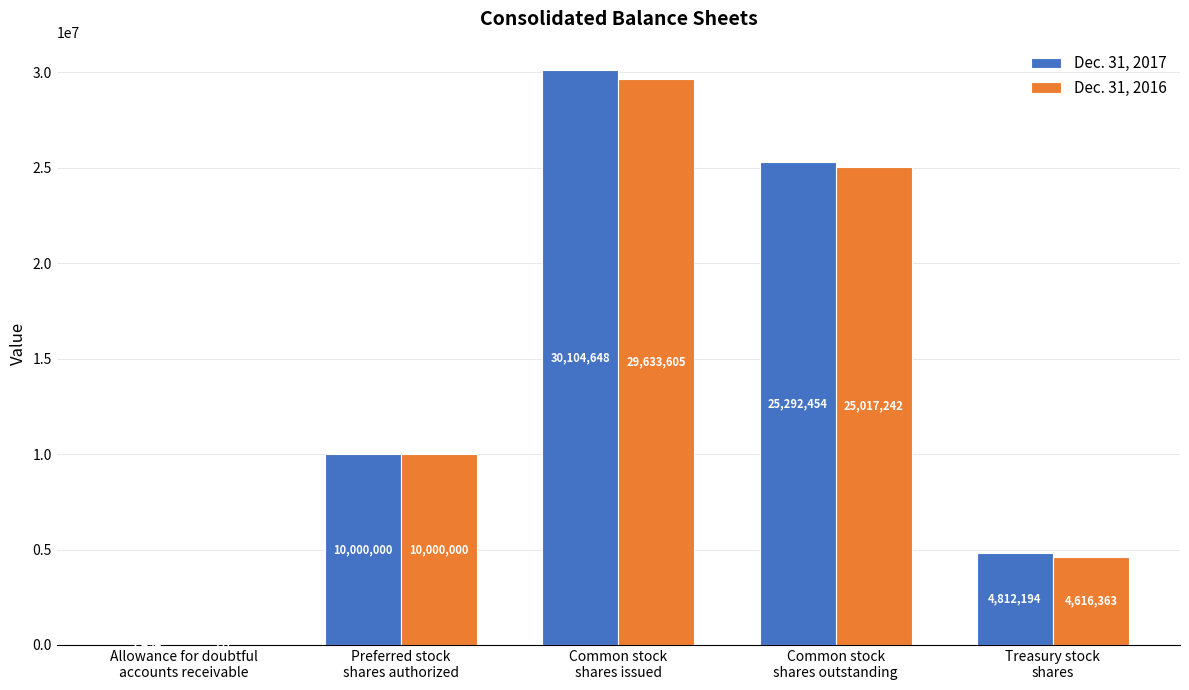

Which series changed the most between Allowance for doubtful
accounts receivable and Common stock
shares outstanding?

Dec. 31, 2017